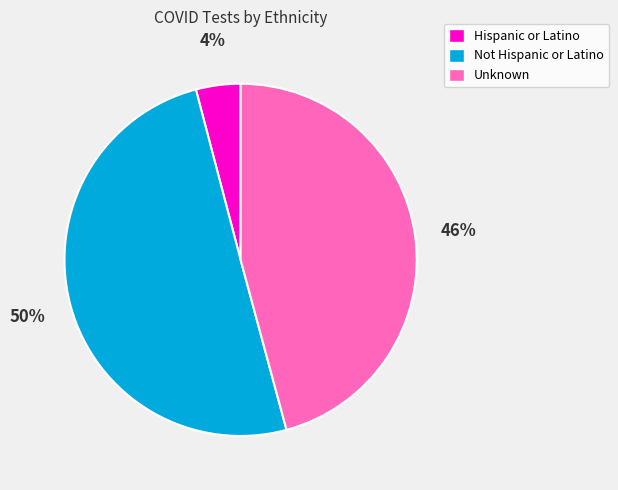

To the nearest percent, what is the difference between the Not Hispanic or Latino and Hispanic or Latino slice percentages?

46%